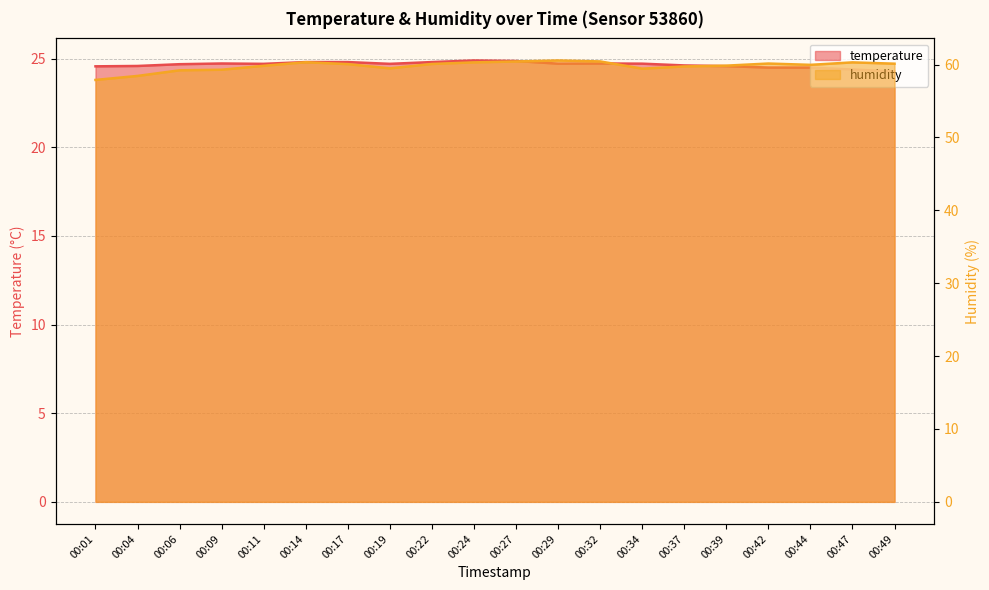

In humidity, how many points are higher than both neighbors (excluding endpoints)?

4